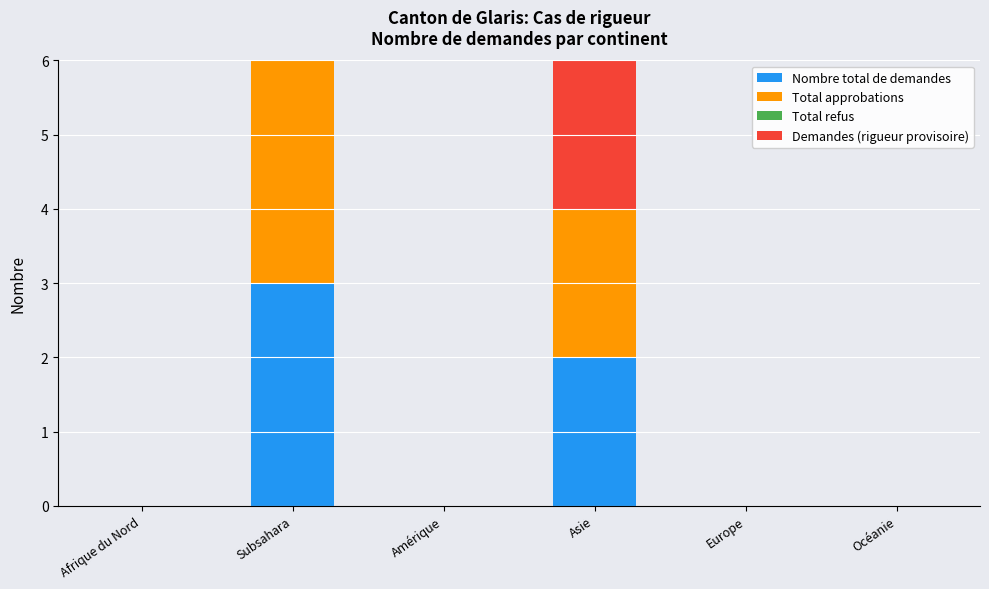

What is the difference between the second highest and second lowest values in the Nombre total de demandes series?

2